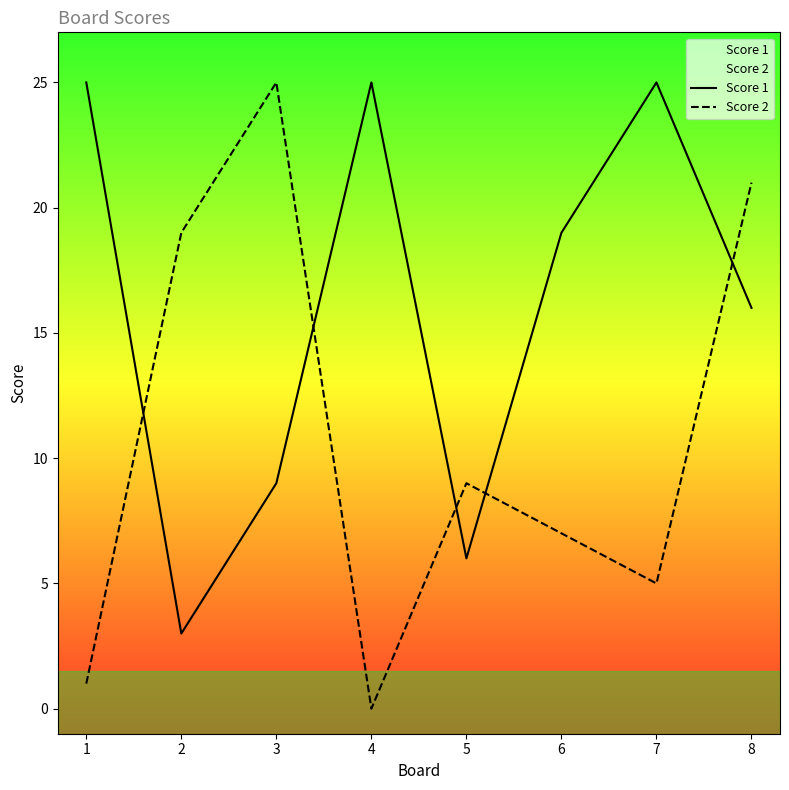

Reading left to right, list all the values displayed in this chart.

Score 1: 25	3	9	25	6	19	25	16
Score 2: 1	19	25	0	9	7	5	21